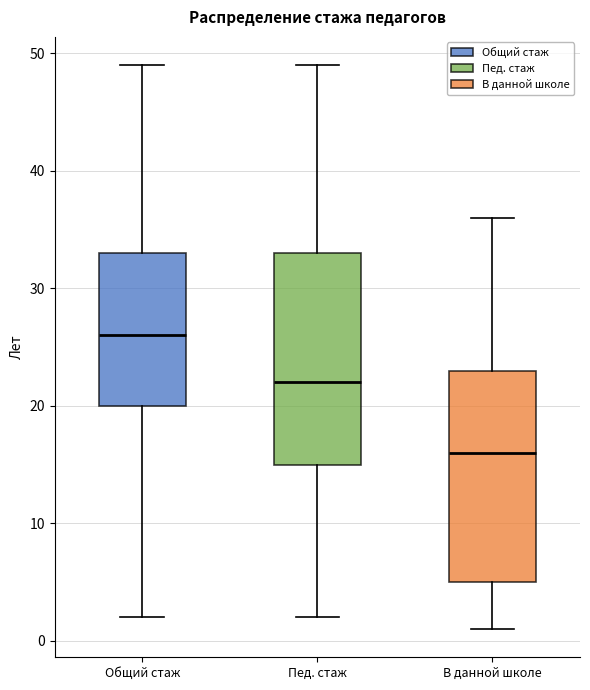

Reading left to right, read every box against the y-axis: the position of its median line, the range the box covers, and the ends of its whiskers. The values are not printed on the chart, so give them approximately, as read against the axis.

Общий стаж: median 26, box 20 to 33, whiskers 2 to 49
Пед. стаж: median 22, box 15 to 33, whiskers 2 to 49
В данной школе: median 16, box 5 to 23, whiskers 1 to 36